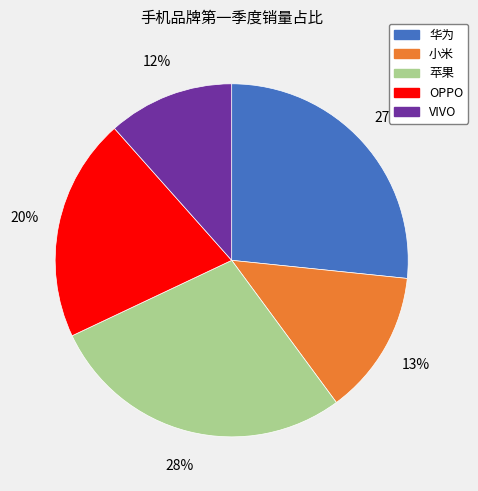

Combined, do 苹果 and OPPO account for over 50%?

No